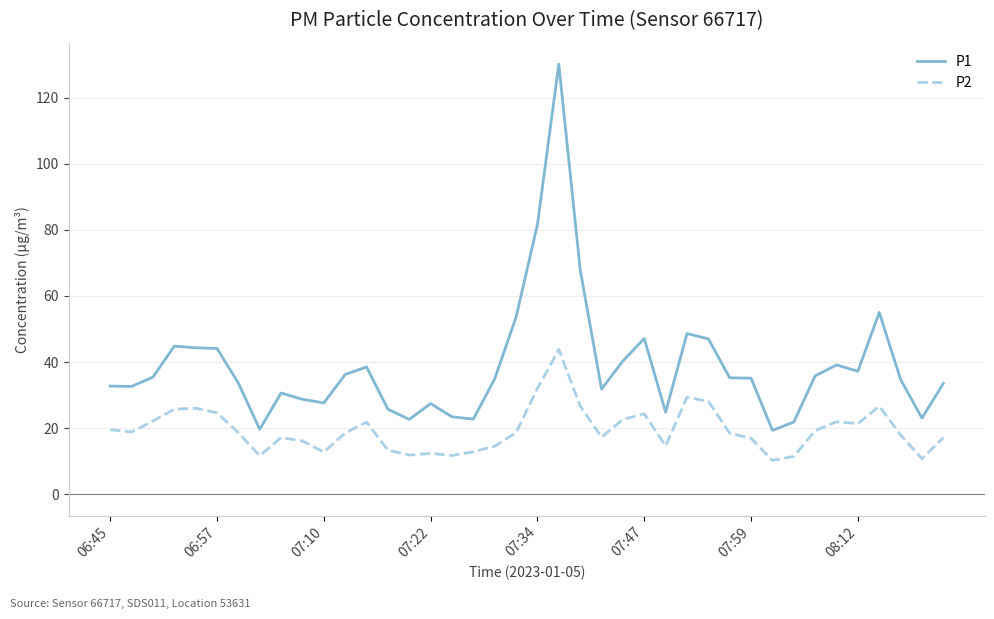

Rank the series by their maximum value, from highest to lowest.

P1, P2